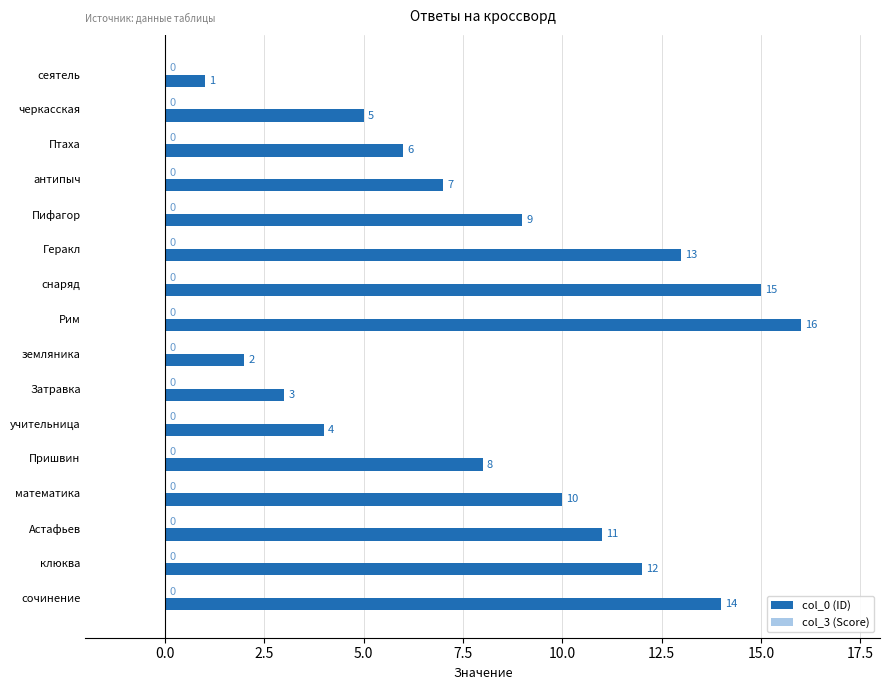

What position from the bottom is математика?

4